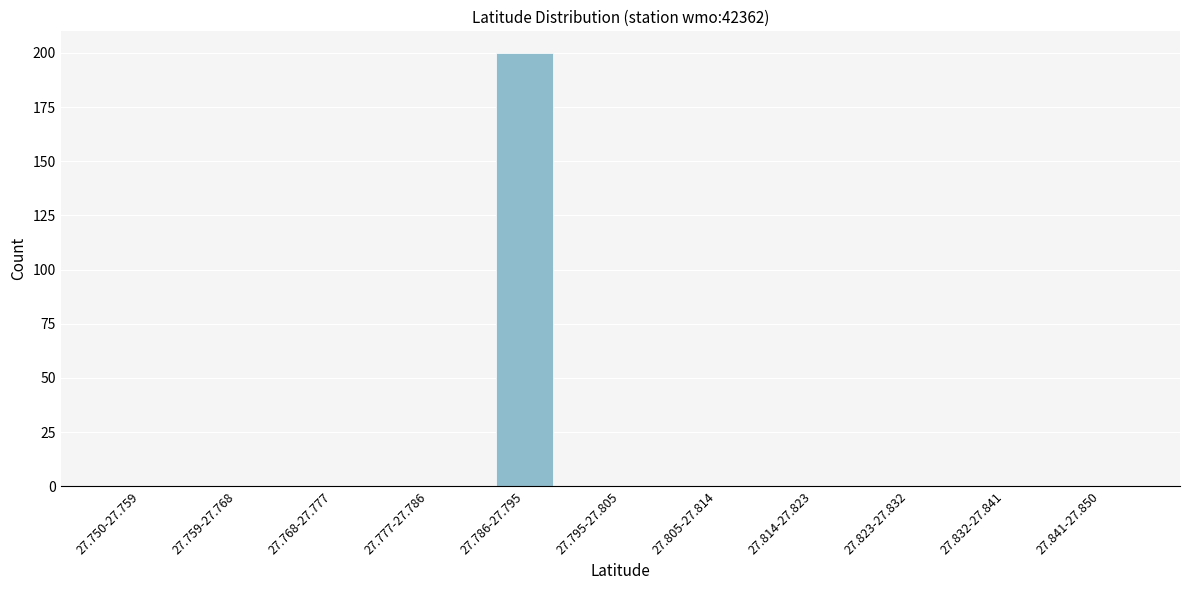

Reading right to left, transcribe all the data shown in this chart.

27.841-27.850=0	27.832-27.841=0	27.823-27.832=0	27.814-27.823=0	27.805-27.814=0	27.795-27.805=0	27.786-27.795=200	27.777-27.786=0	27.768-27.777=0	27.759-27.768=0	27.750-27.759=0